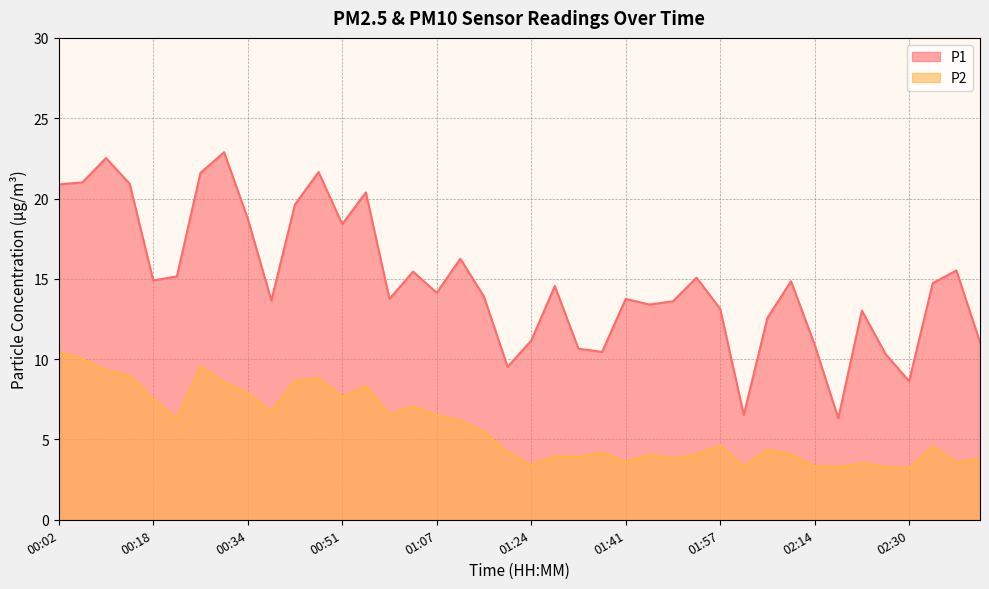

Which category has the lowest value across all series?

02:30